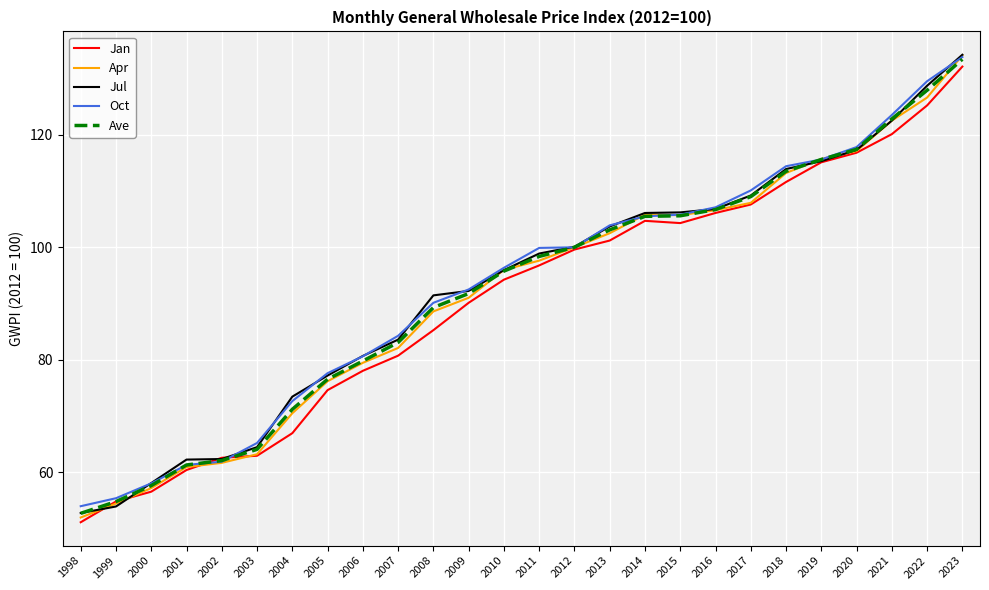

The Ave series shows 52.7 at 1998. True or false?

True